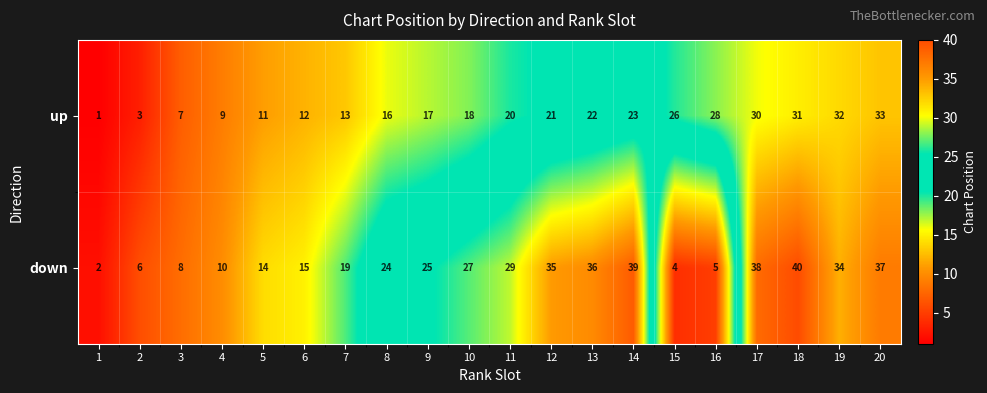

Rank the series by their maximum value, from lowest to highest.

up, down